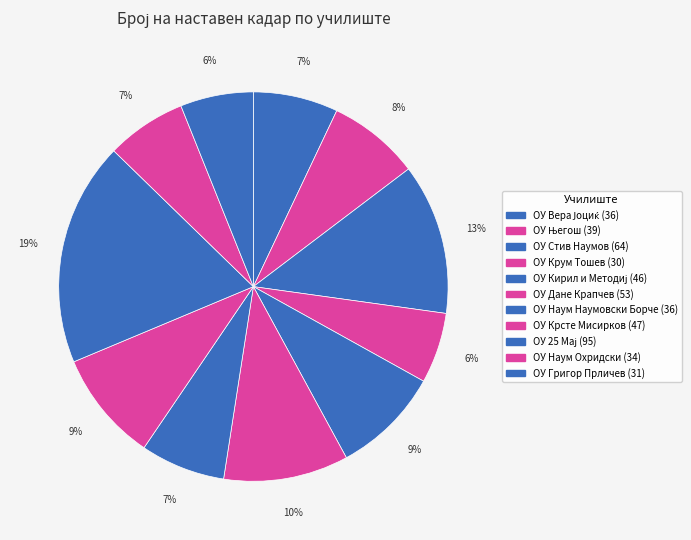

Which category has the biggest portion of the pie?

ОУ 25 Мај